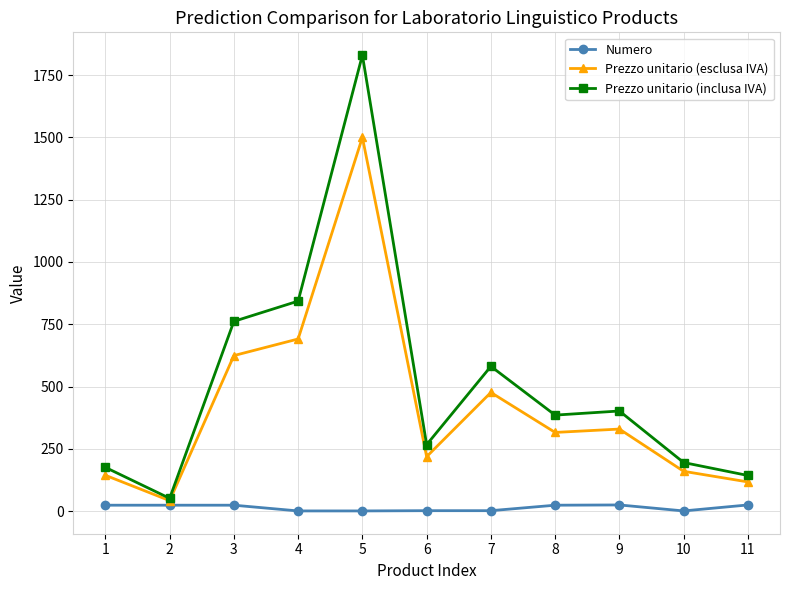

How many data points in Prezzo unitario (inclusa IVA) are above 385?

6